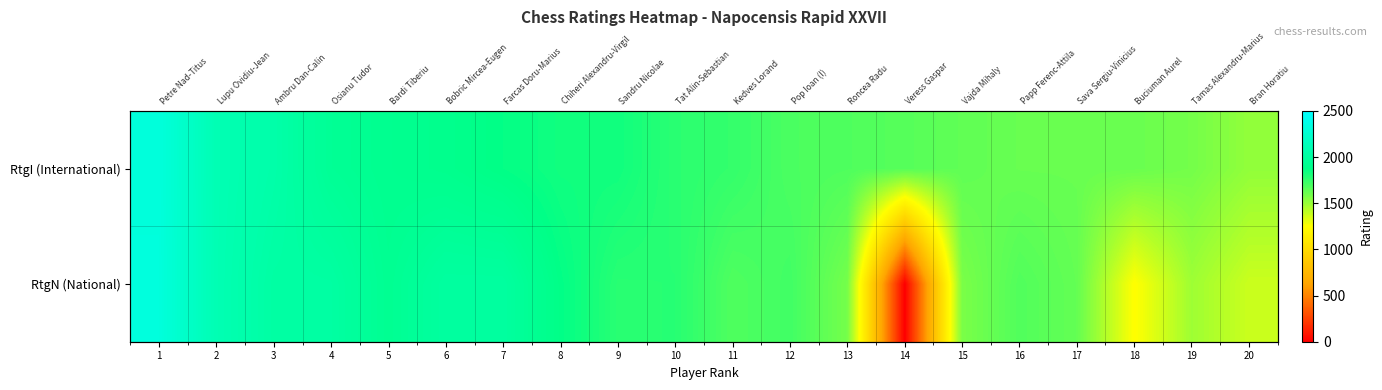

What is the average value of the RtgI (International) series?

1795